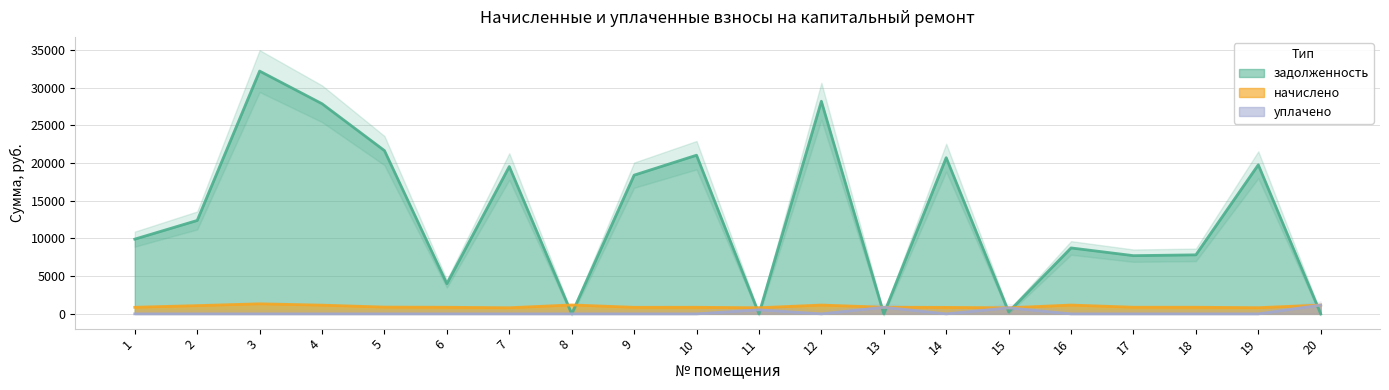

What are all the series names shown in the legend?

задолженность, начислено, уплачено